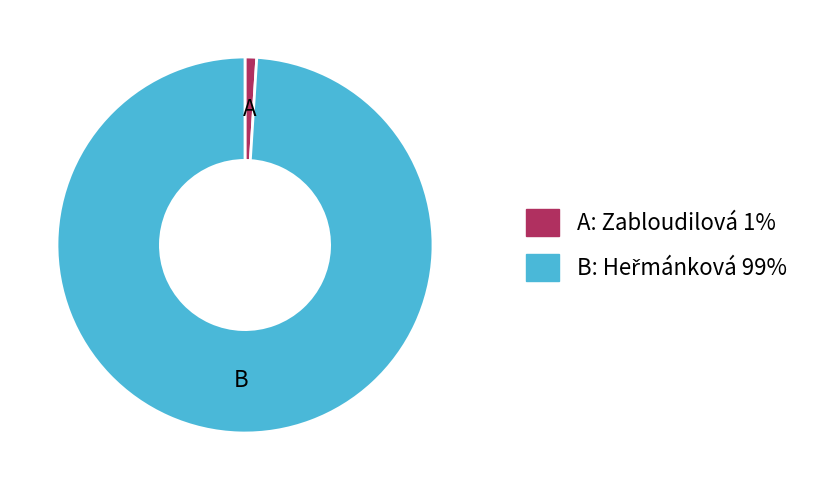

Is there any slice that represents more than half of the pie?

Yes